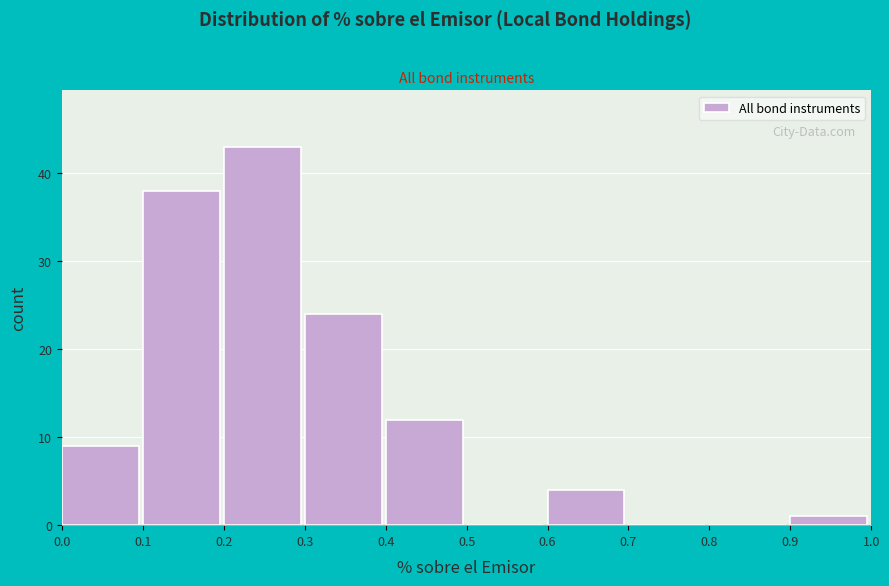

How tall is the bar that spans 0.1 to 0.2 on the x-axis? The values are not printed on the chart, so give them approximately, as read against the axis.

38